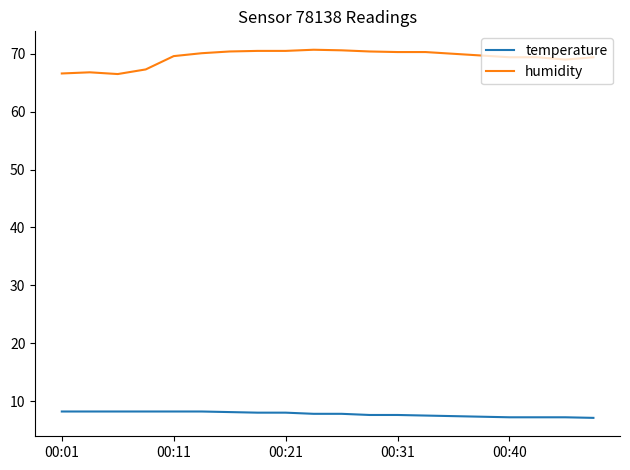

Which series has the largest total across all categories?

humidity